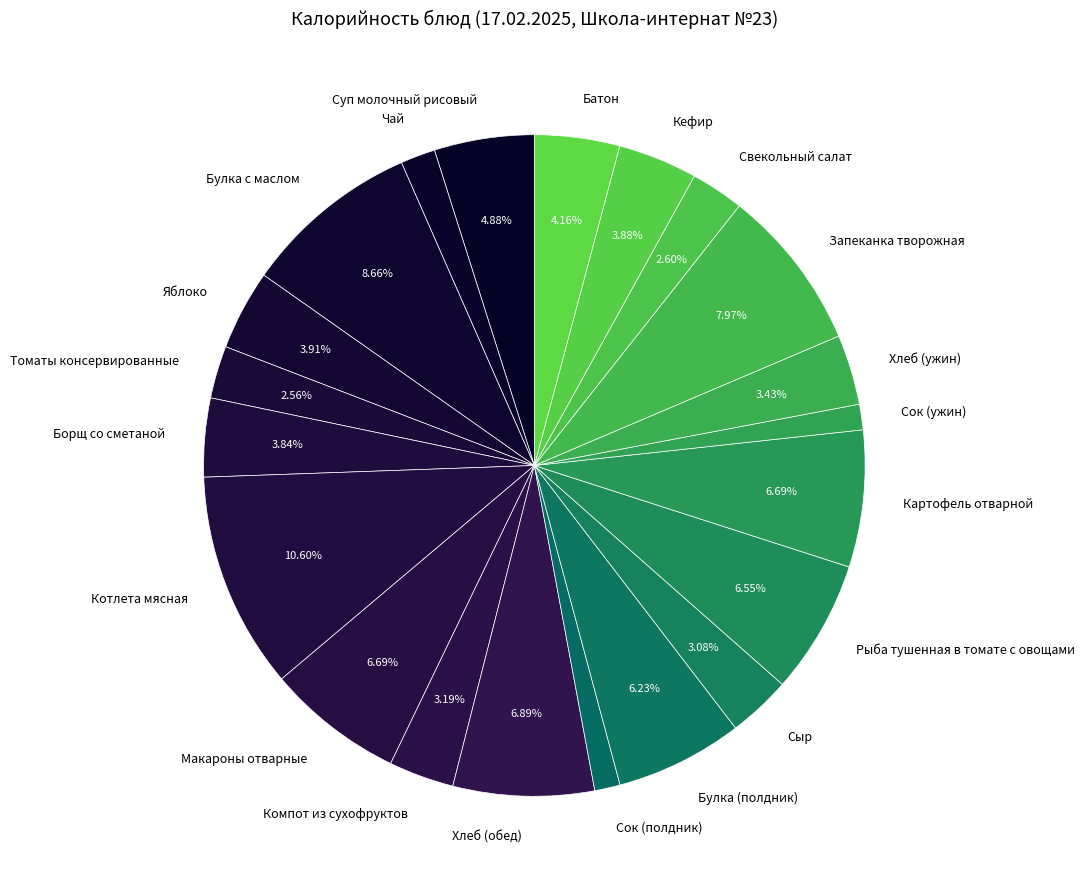

Which has a higher value, Сыр or Запеканка творожная?

Запеканка творожная